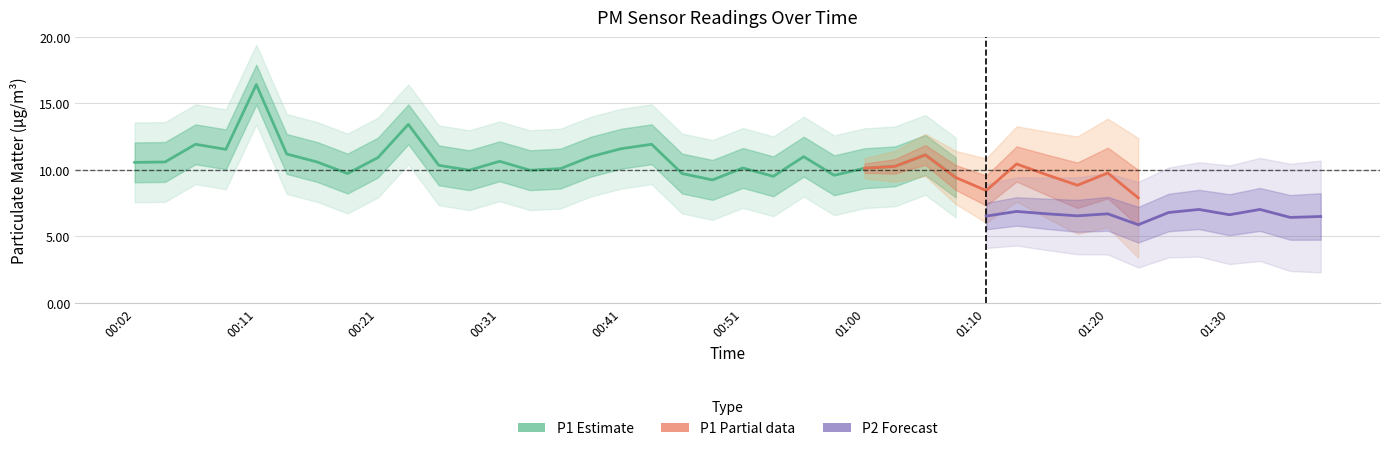

Which has a higher value, 01:22 or 00:46?

00:46